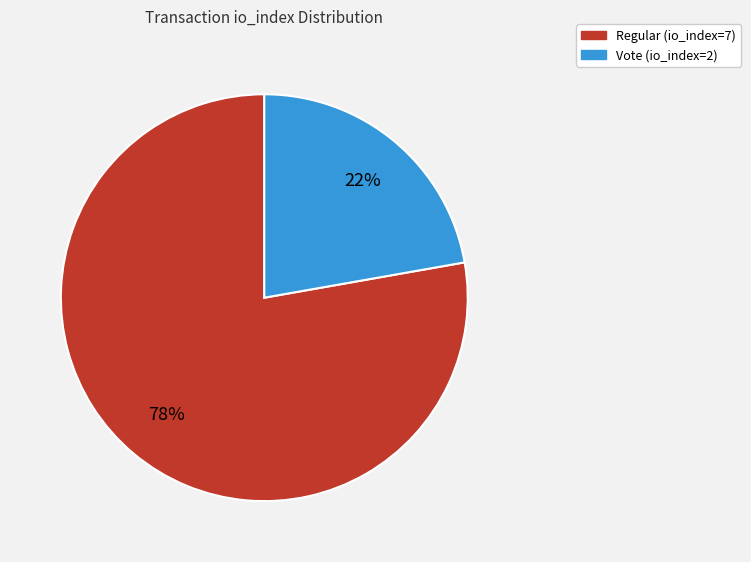

Combined, do Regular (io_index=7) and Vote (io_index=2) account for over 50%?

Yes